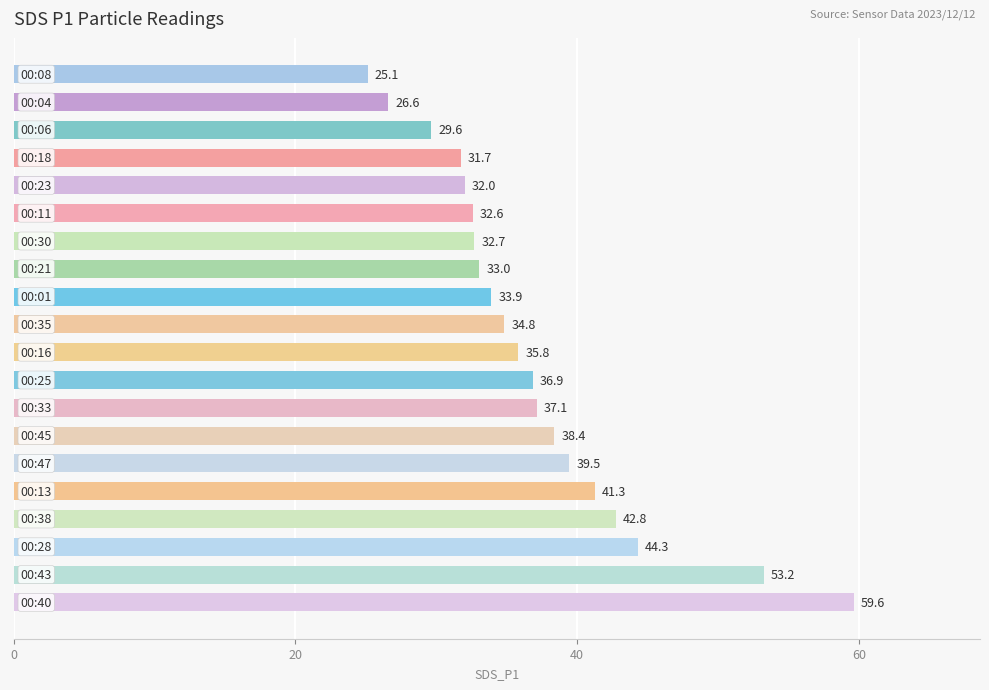

What is the smallest value displayed?

25.1